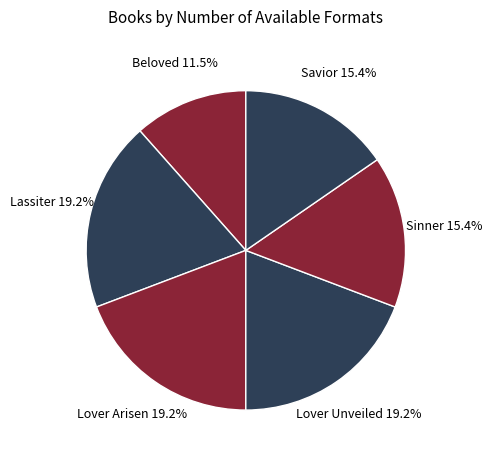

Which has a higher value, Lover Unveiled or Savior?

Lover Unveiled